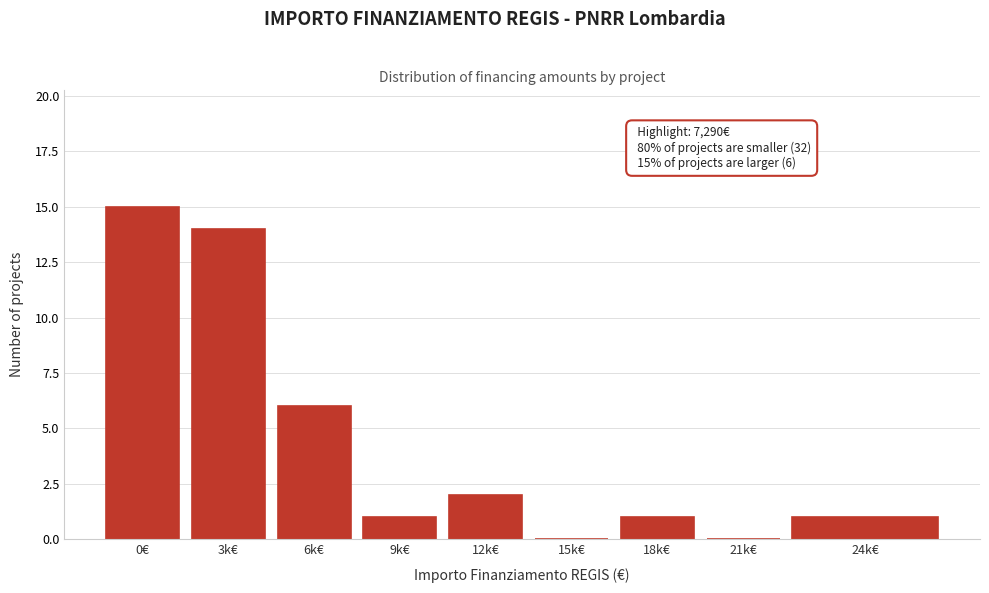

Reading left to right, extract all data points from this chart.

0€=15	3k€=14	6k€=6	9k€=1	12k€=2	15k€=0	18k€=1	21k€=0	24k€=1